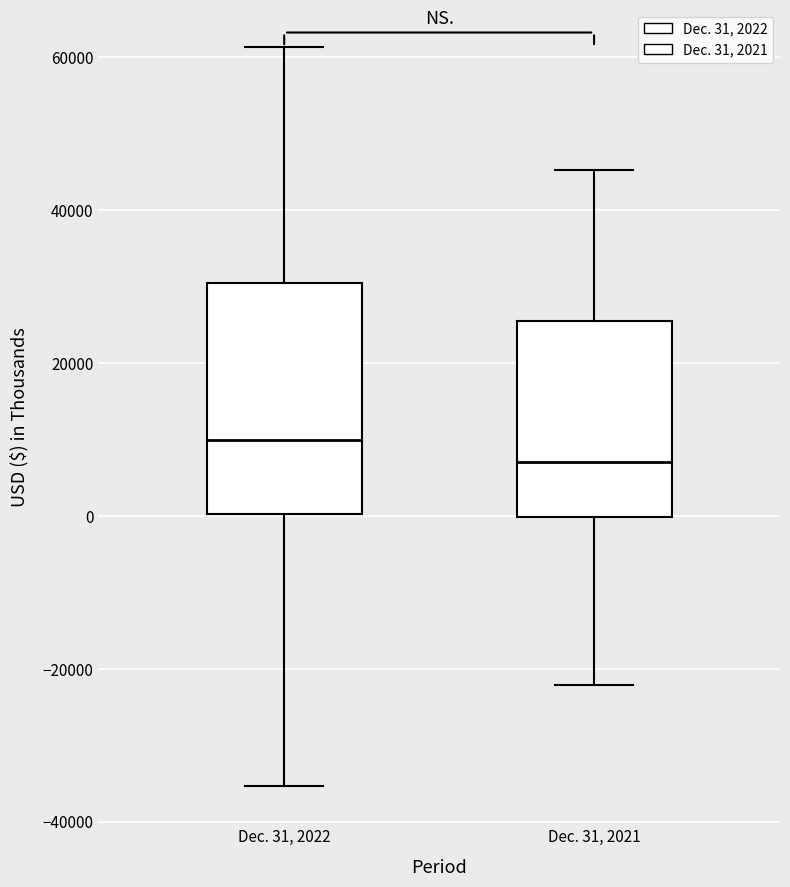

Reading left to right, transcribe this box plot: for each box, give where its median line is, the range the box spans, and where its two whiskers end, as read against the y-axis. The values are not printed on the chart, so give them approximately, as read against the axis.

Dec. 31, 2022: median 10000, box 0 to 30000, whiskers -36000 to 62000
Dec. 31, 2021: median 8000, box 0 to 26000, whiskers -22000 to 46000